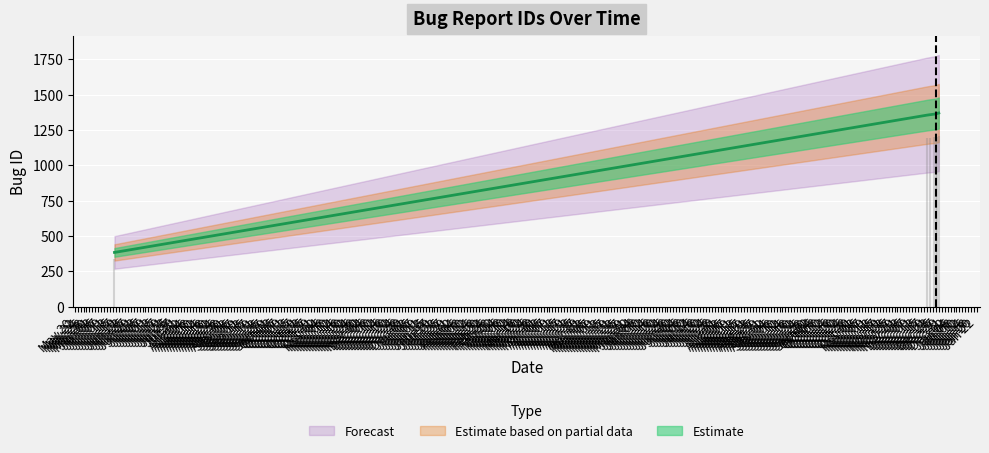

What is the label of the 4th point from the left?

2009-12-25